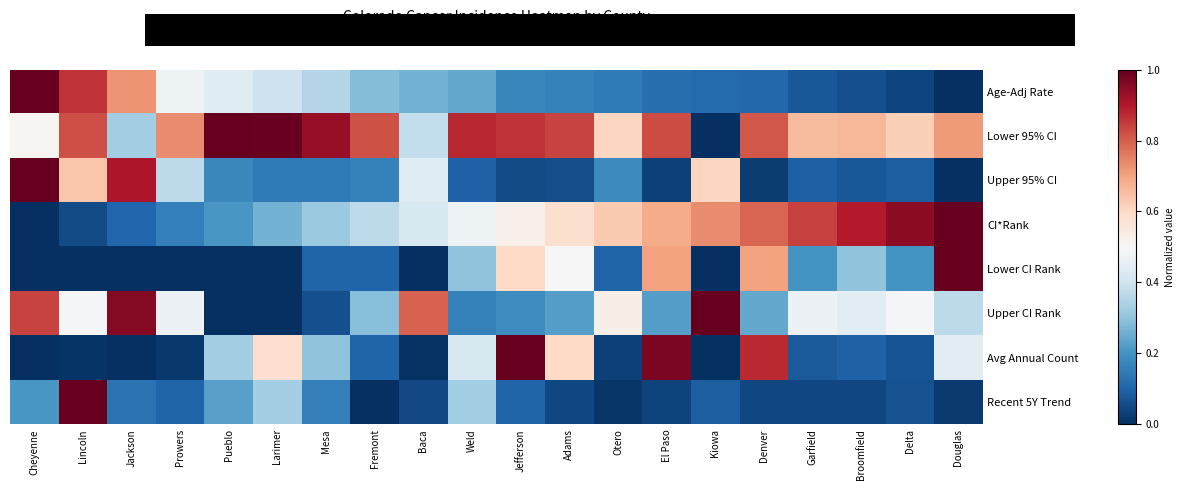

Which series has the largest range (max minus min)?

Age-Adj Rate